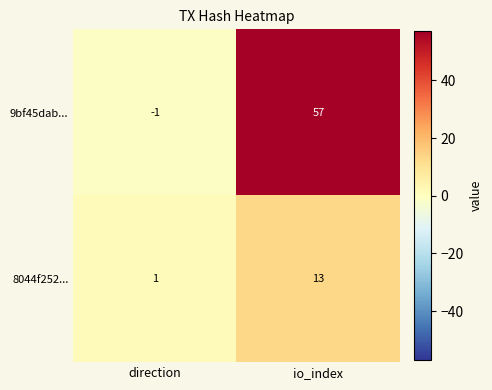

How many data points does each series have?

2